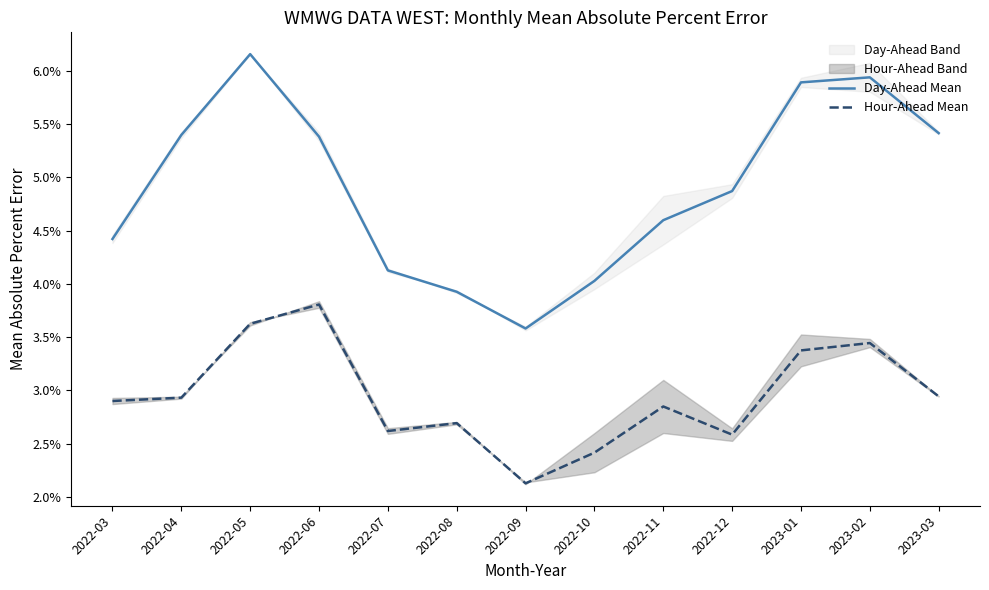

What is the label of the 5th point from the left?

2022-07